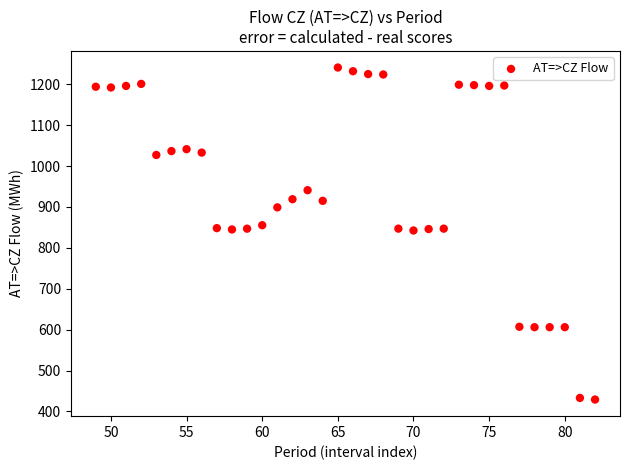

What is the range of Y values (max minus min)?

812.0